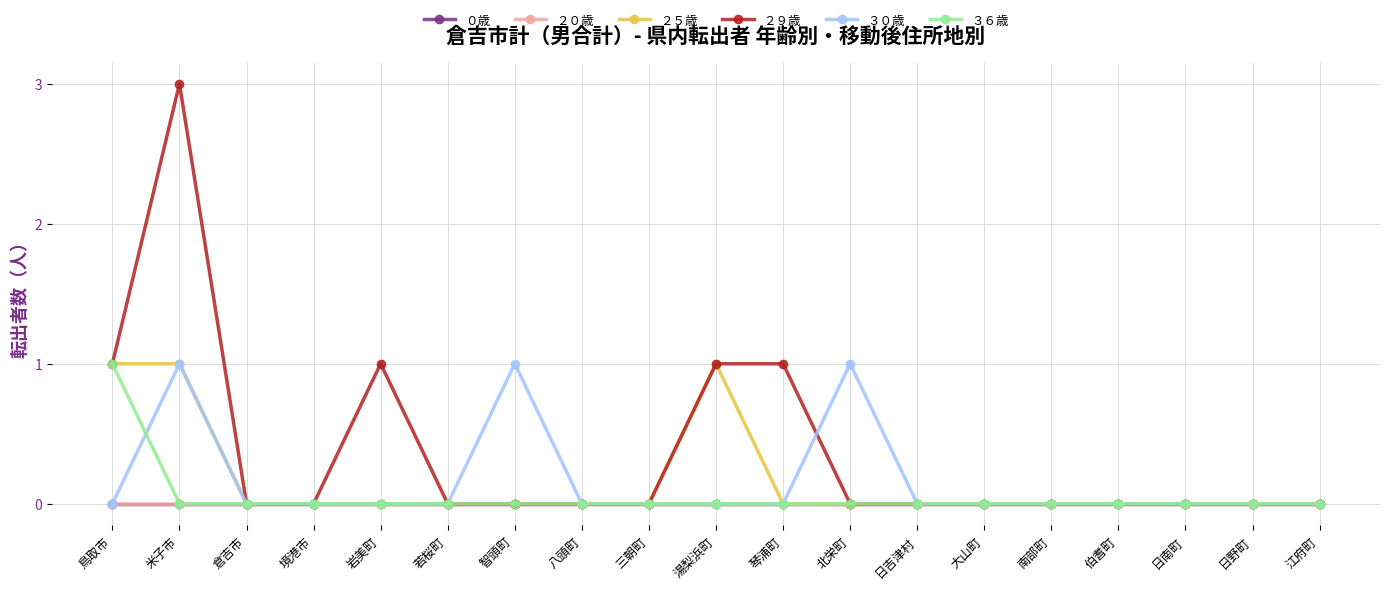

Is this an area chart (filled region under the line)?

No